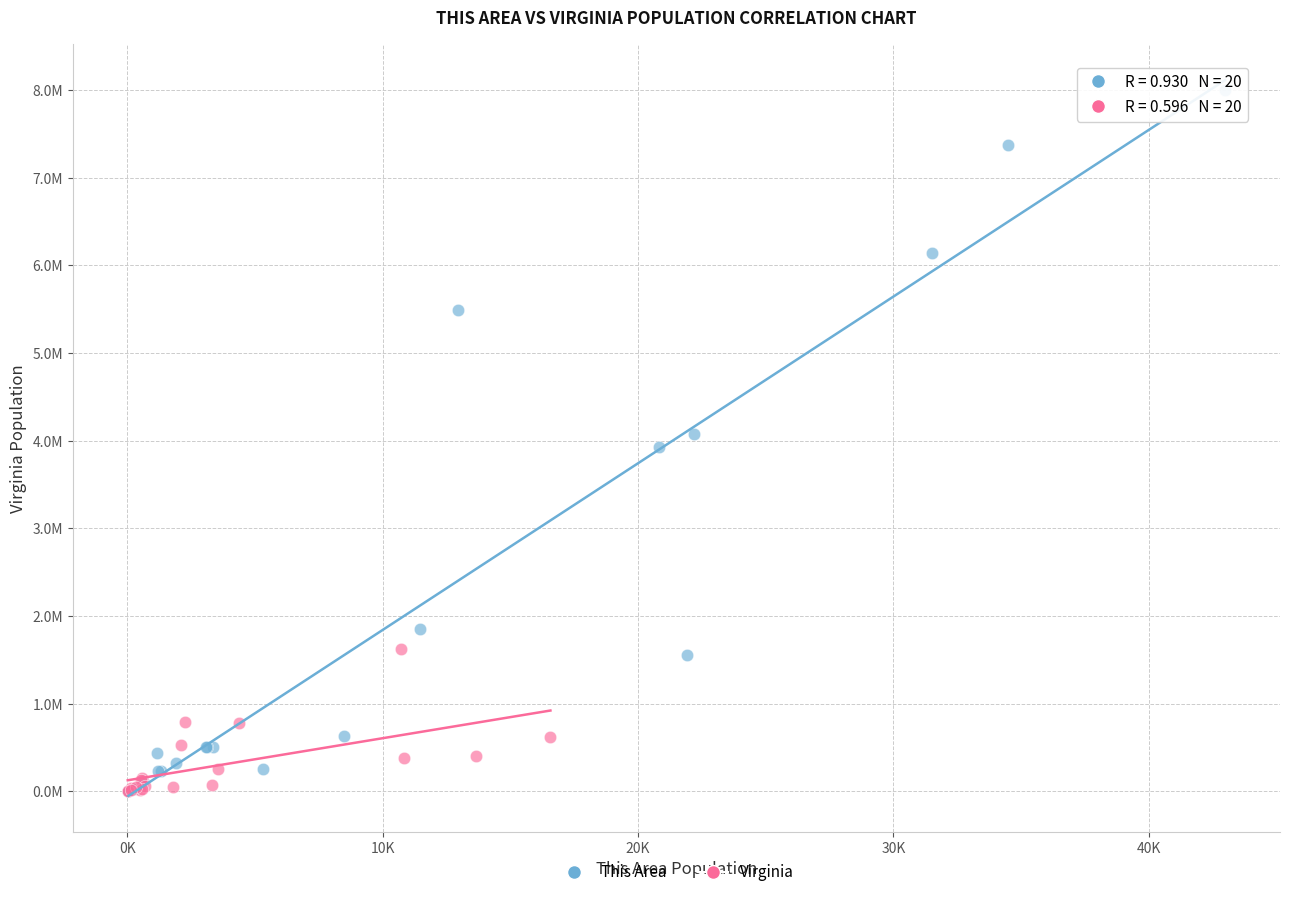

Which series has the widest spread of Y values?

This Area